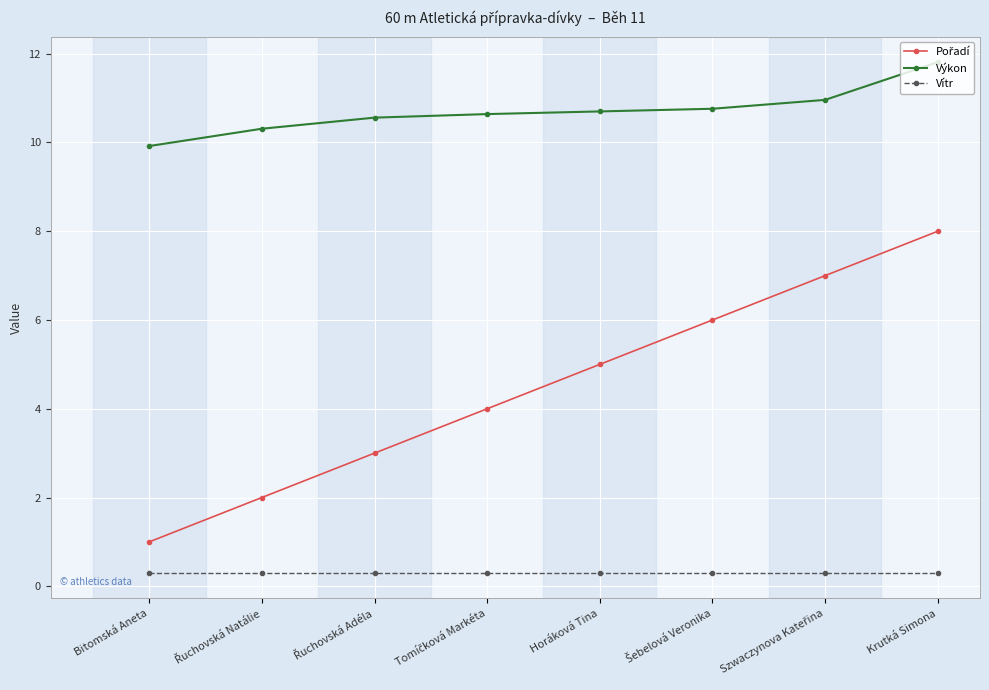

What is the smallest value displayed?

0.3